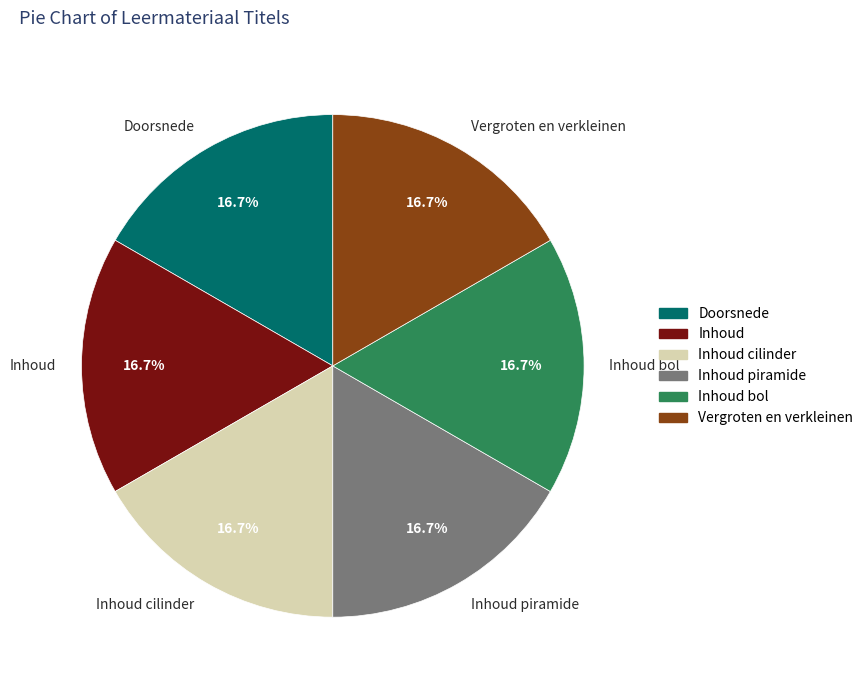

What is the ratio of the value at Inhoud to the value at Vergroten en verkleinen?

1.0